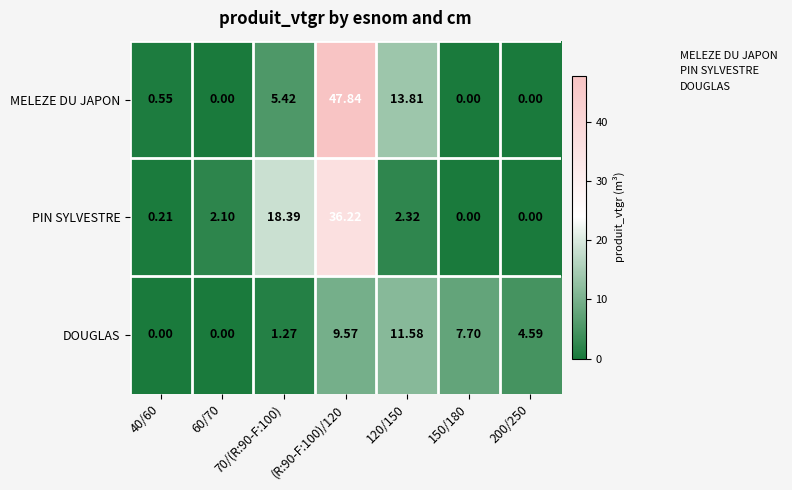

Which series has the widest spread of values?

MELEZE DU JAPON